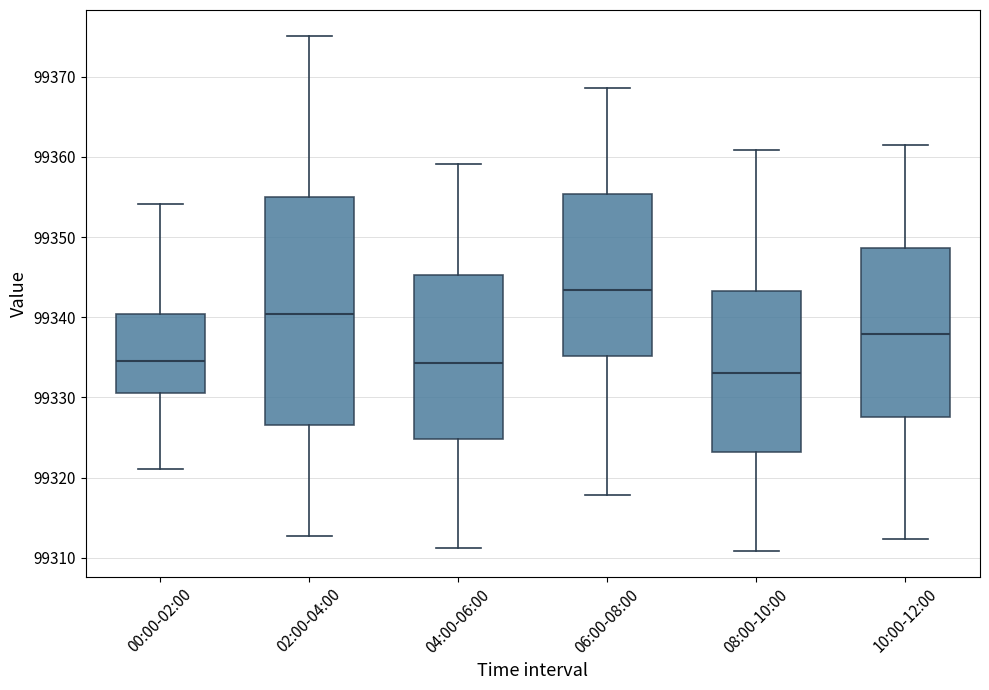

Comparing the boxes themselves (not the whiskers), which one is the tallest?

02:00-04:00